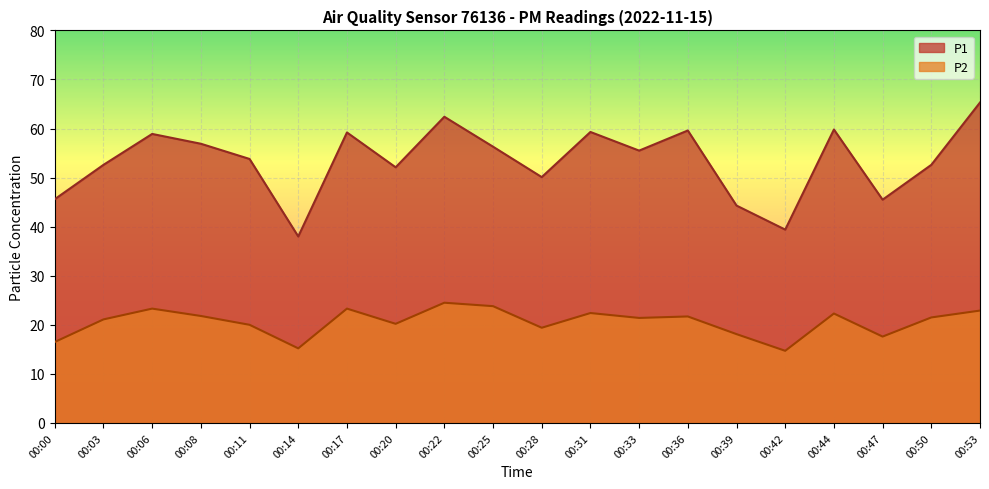

Reading left to right, extract all data points from this chart.

P1: 00:00=45.6	00:03=52.6	00:06=58.9	00:08=56.9	00:11=53.8	00:14=38.0	00:17=59.2	00:20=52.1	00:22=62.4	00:25=56.3	00:28=50.1	00:31=59.3	00:33=55.5	00:36=59.6	00:39=44.3	00:42=39.4	00:44=59.8	00:47=45.5	00:50=52.6	00:53=65.3
P2: 00:00=16.5	00:03=21.1	00:06=23.3	00:08=21.8	00:11=20.0	00:14=15.2	00:17=23.3	00:20=20.2	00:22=24.5	00:25=23.8	00:28=19.4	00:31=22.4	00:33=21.4	00:36=21.7	00:39=18.1	00:42=14.7	00:44=22.3	00:47=17.6	00:50=21.5	00:53=22.9